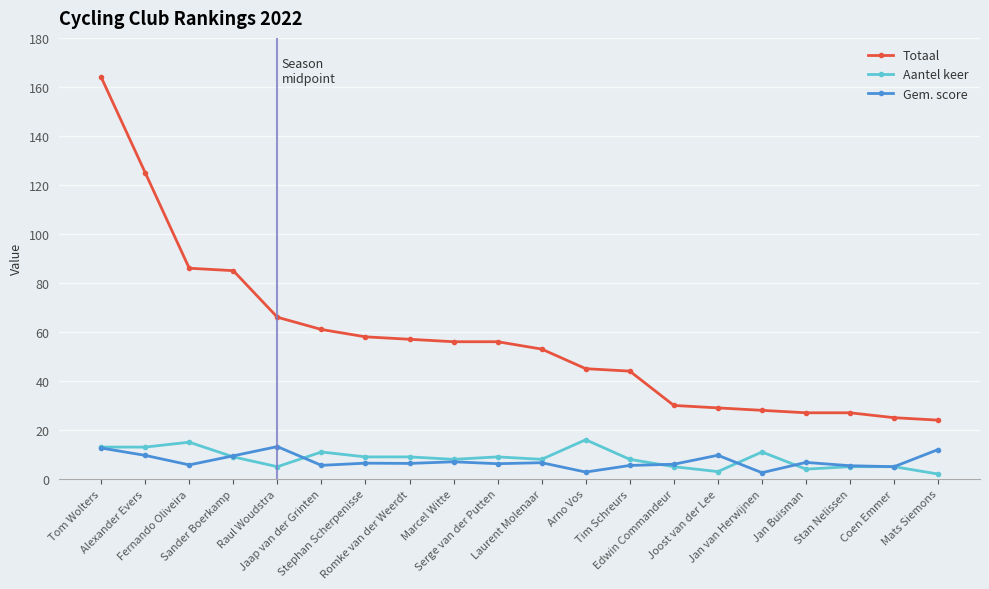

At which category is the sum across all series the highest?

Tom Wolters